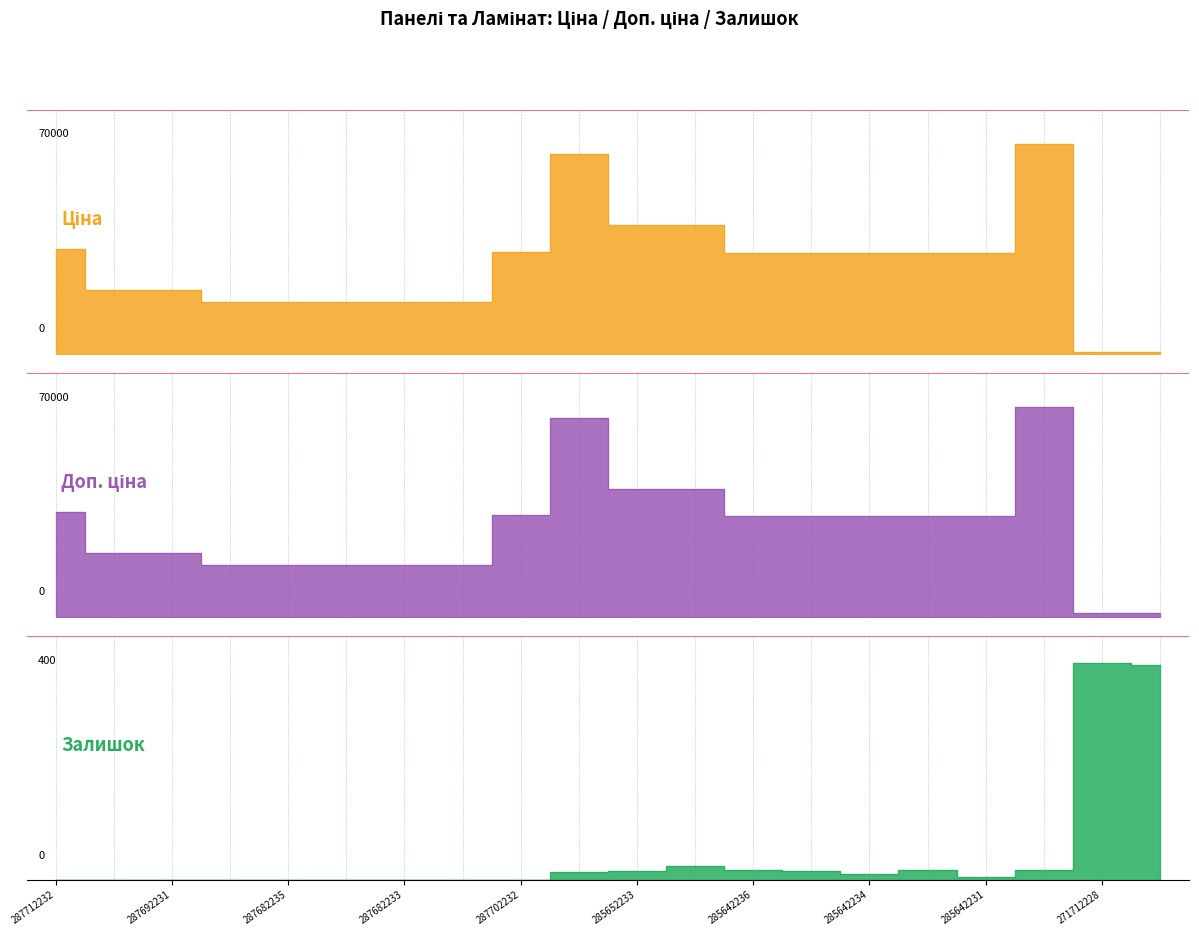

True or false: Доп. ціна and Залишок cross at least once.

False